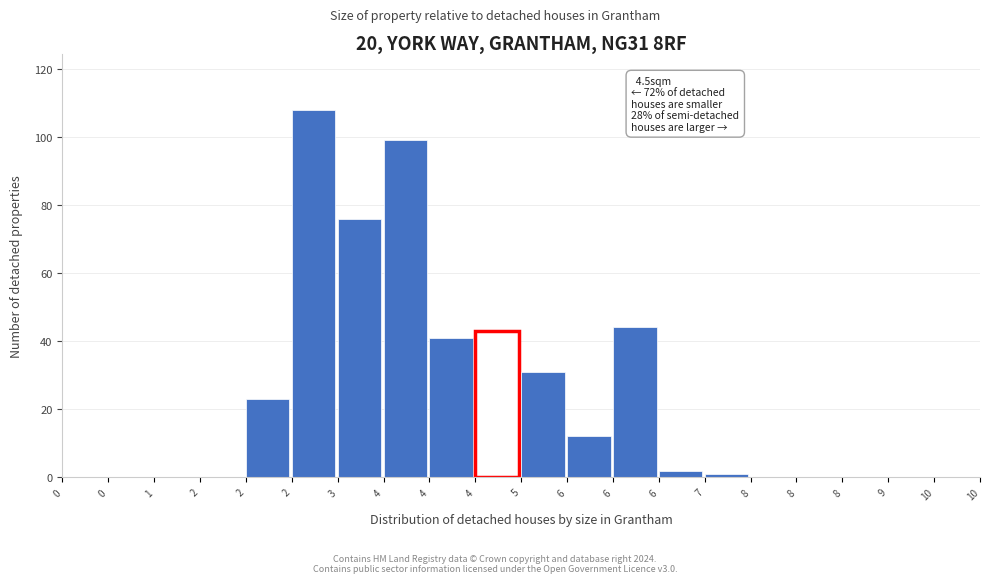

How many categories are shown in the chart?

20